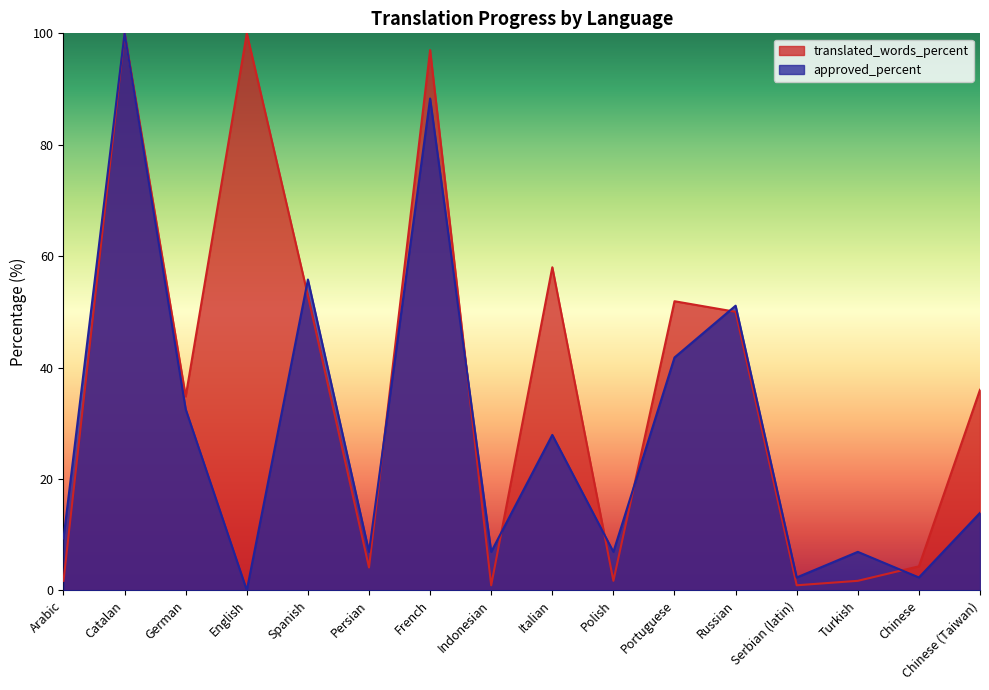

True or false: translated_words_percent and approved_percent intersect in this chart.

True